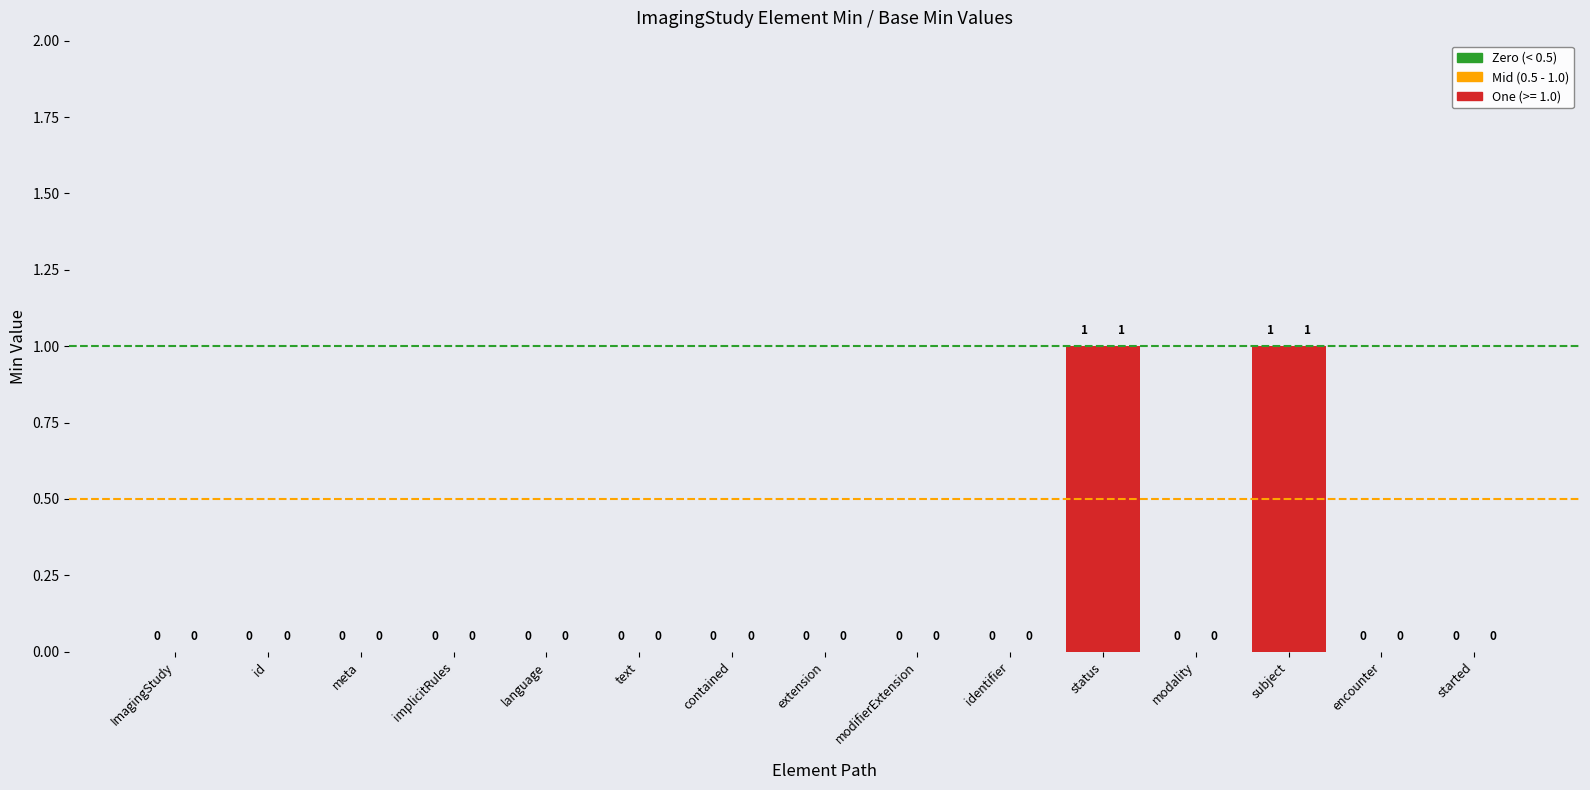

What is the greatest value displayed?

1